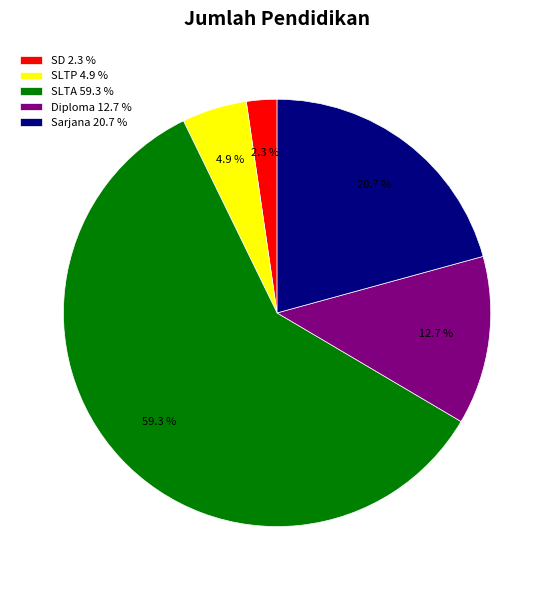

What is the majority slice?

SLTA